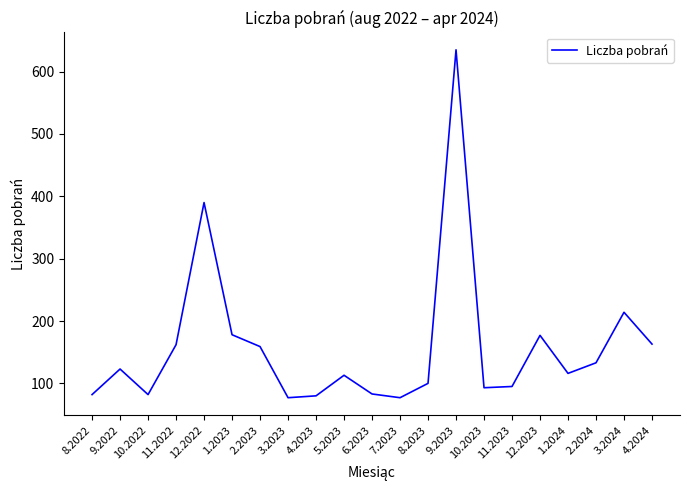

Which has a higher value, 2.2023 or 11.2023?

2.2023